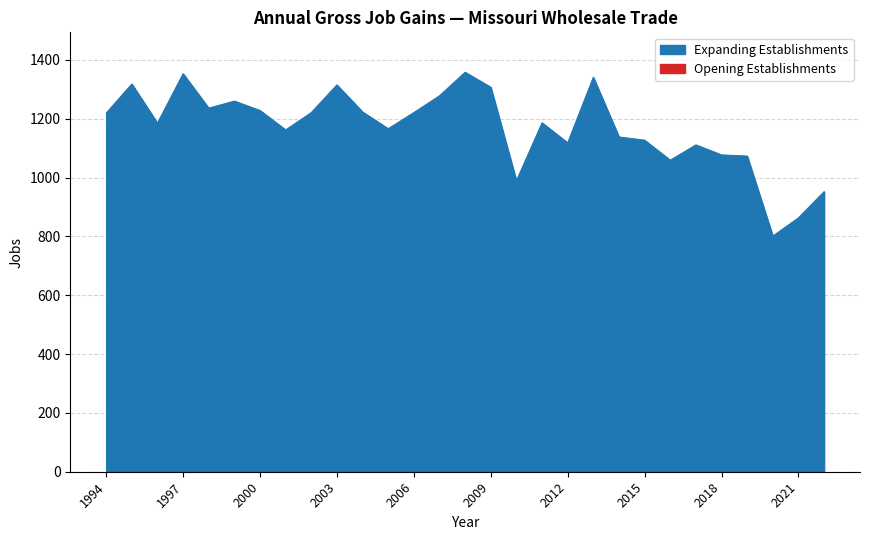

What is the average value?

1168